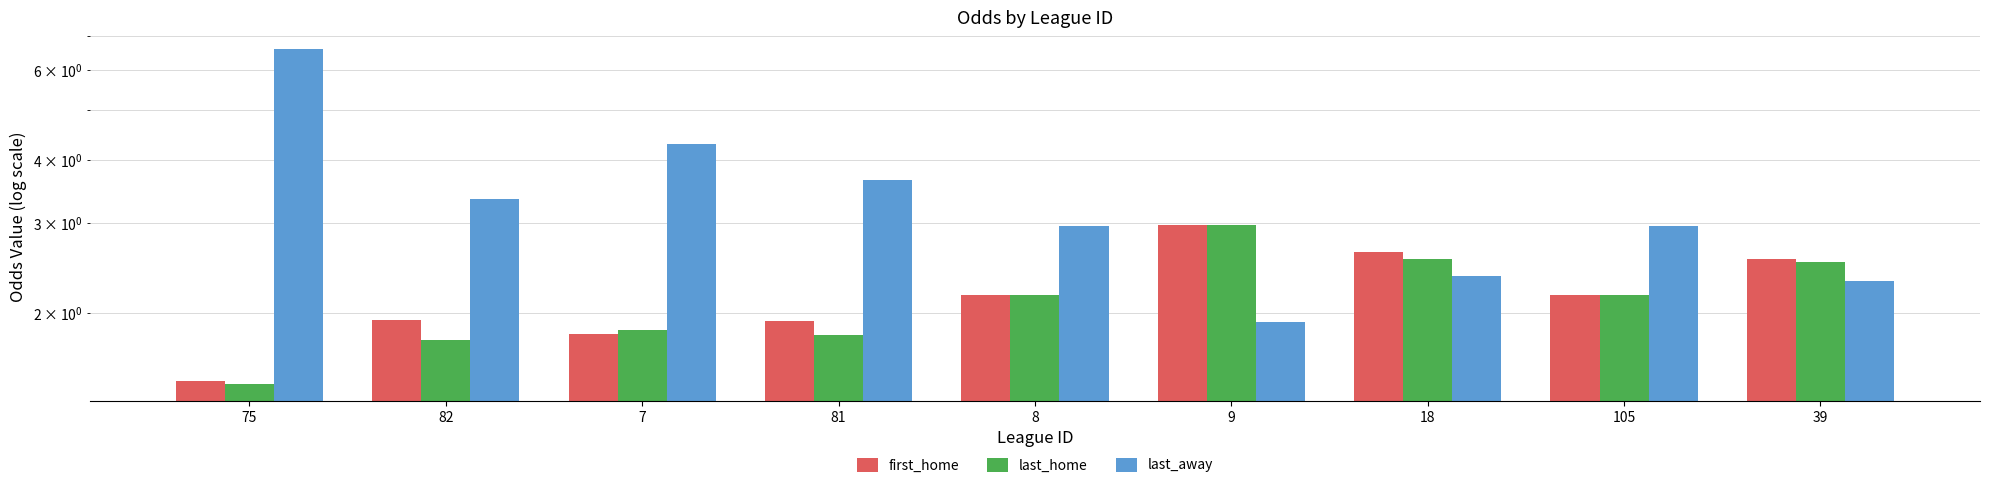

At which label does last_away reach its minimum?

9